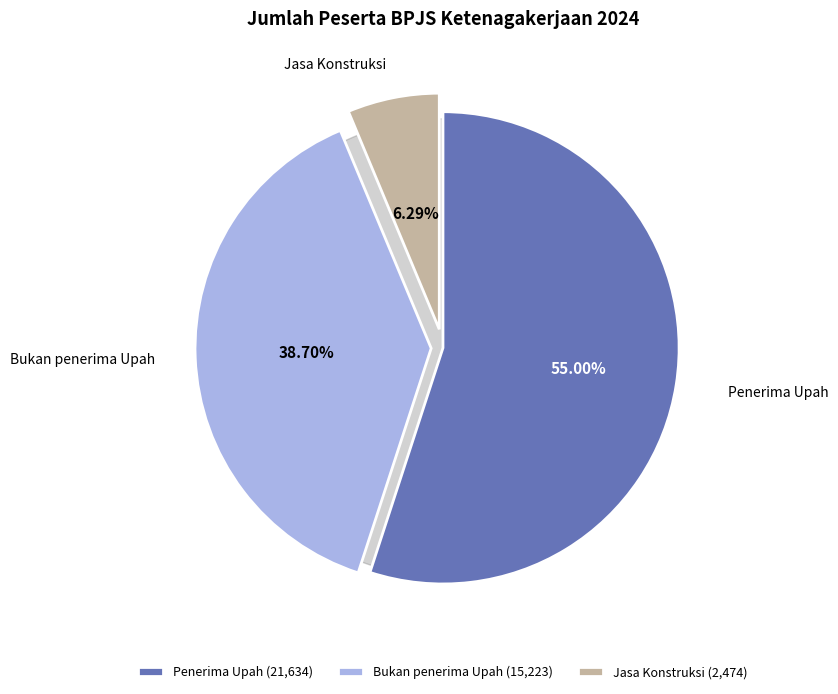

What percentage is NOT represented by Jasa Konstruksi?

93.7%